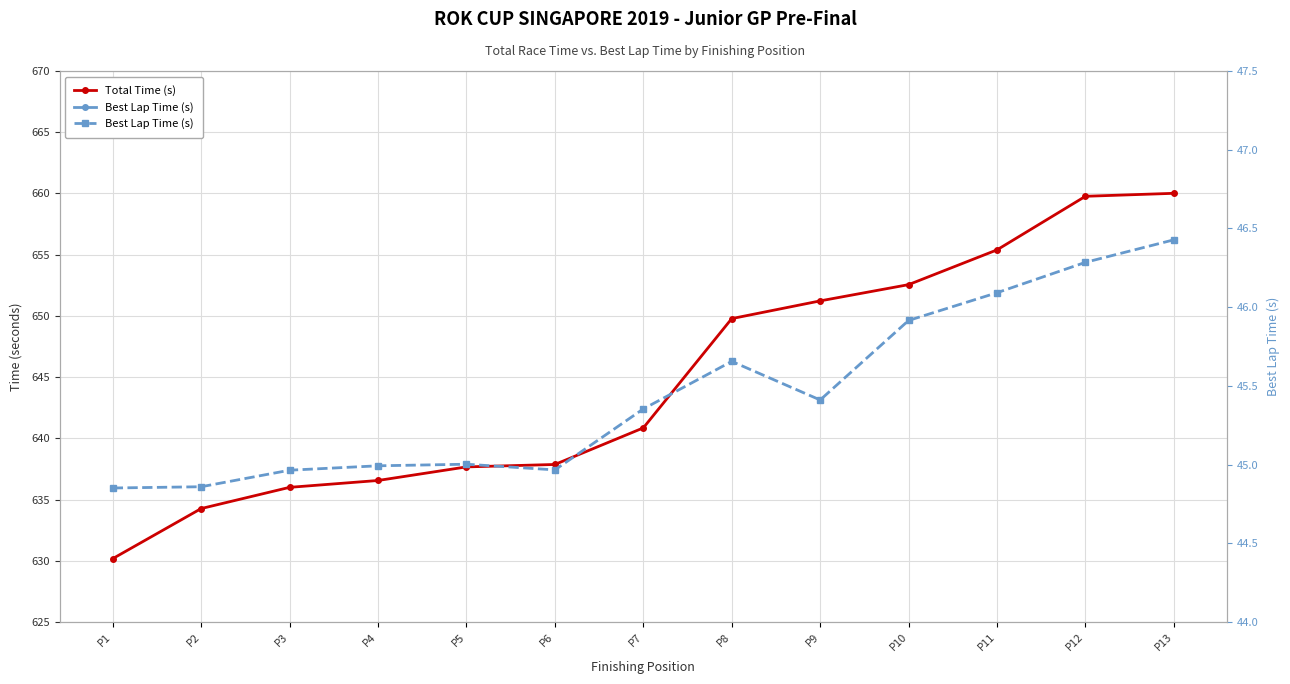

At which category does the chart reach its minimum across all series?

P1